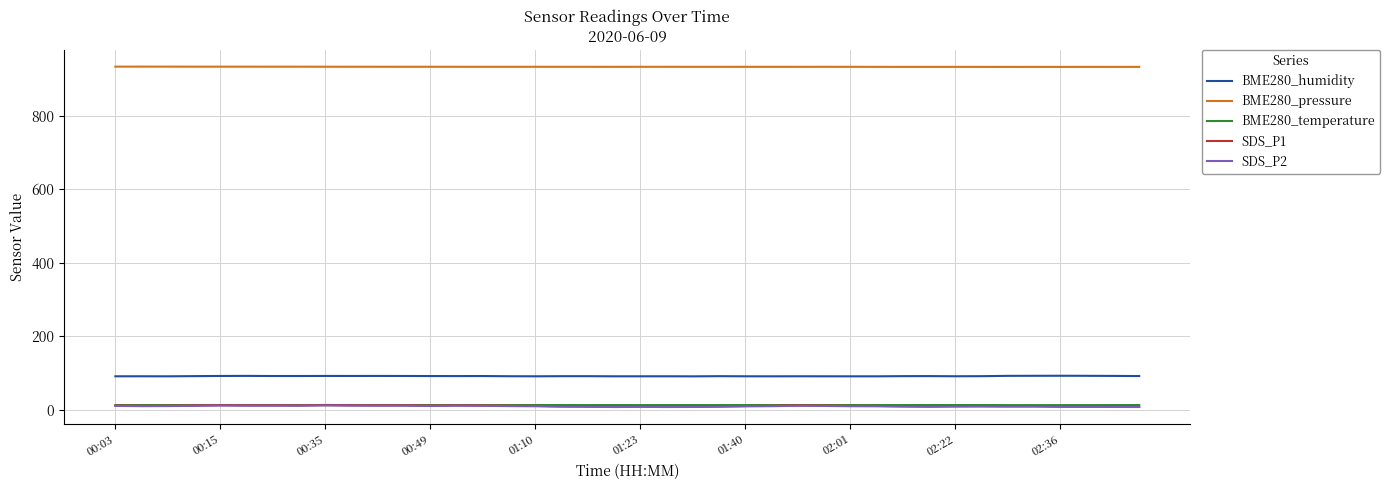

Does the chart have visible grid lines?

Yes